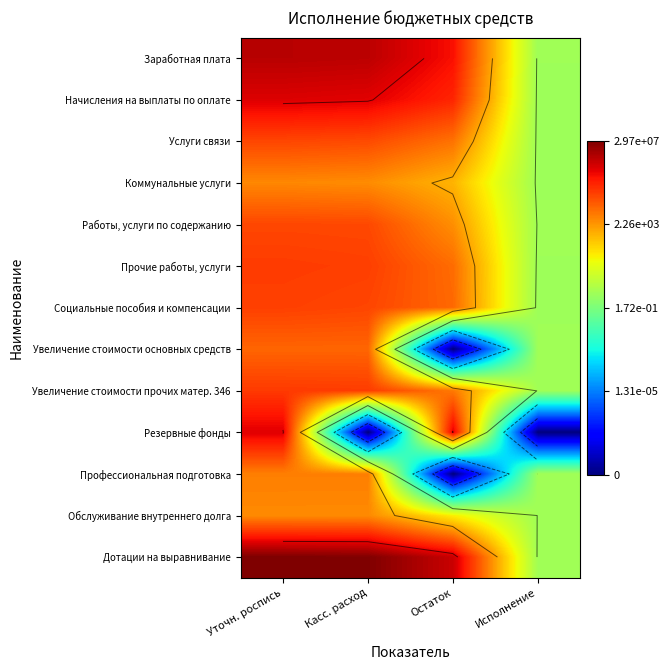

At which category is the sum across all series the highest?

Уточн. роспись